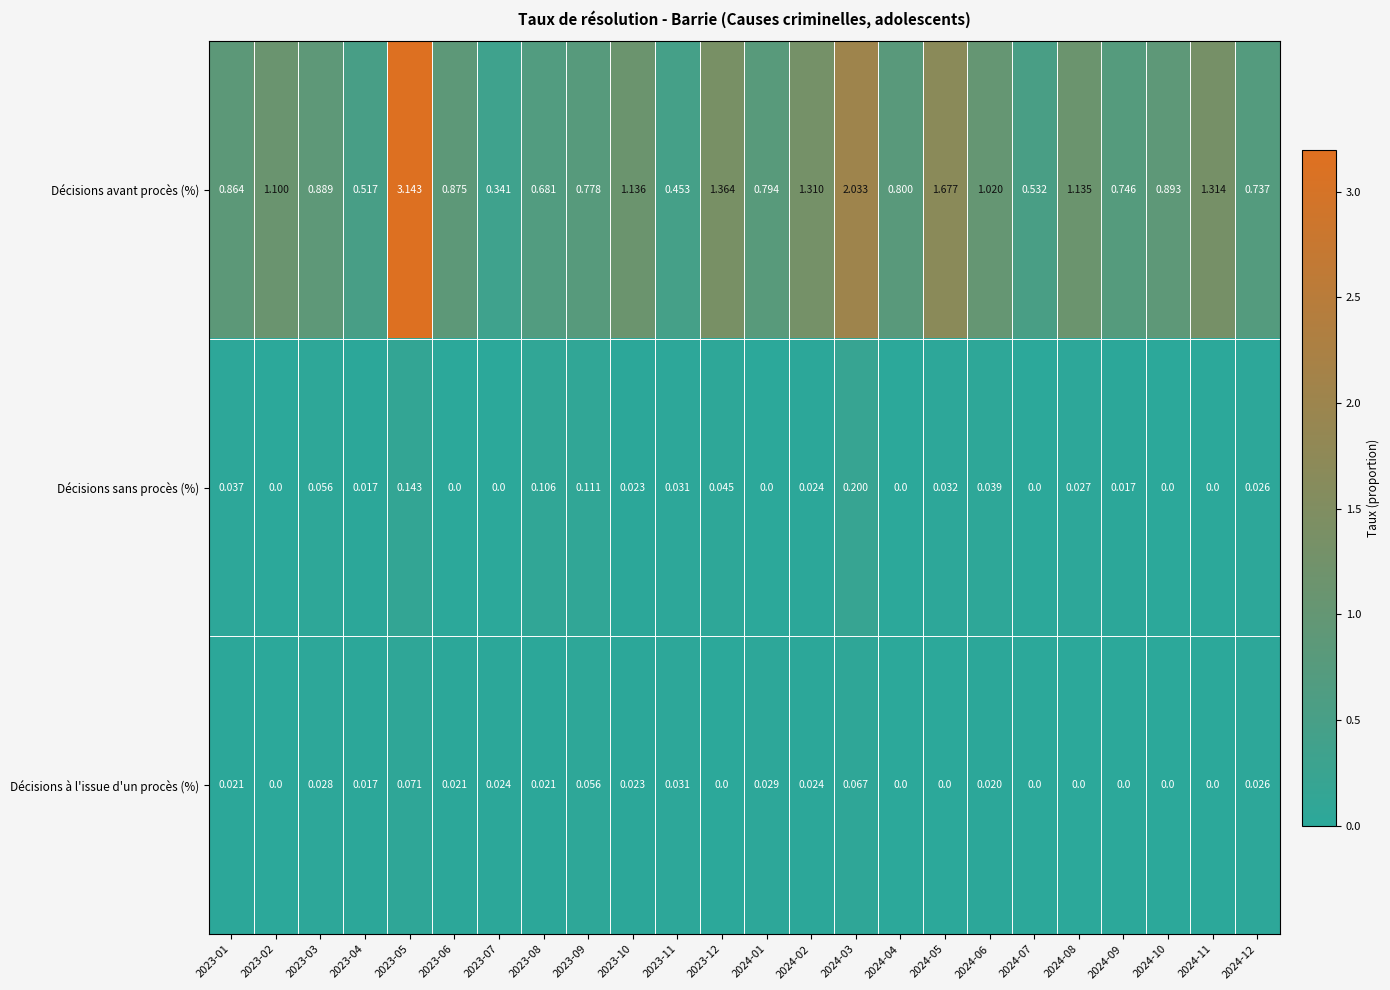

Between 2023-03 and 2024-06, which series saw the biggest shift?

Décisions avant procès (%)